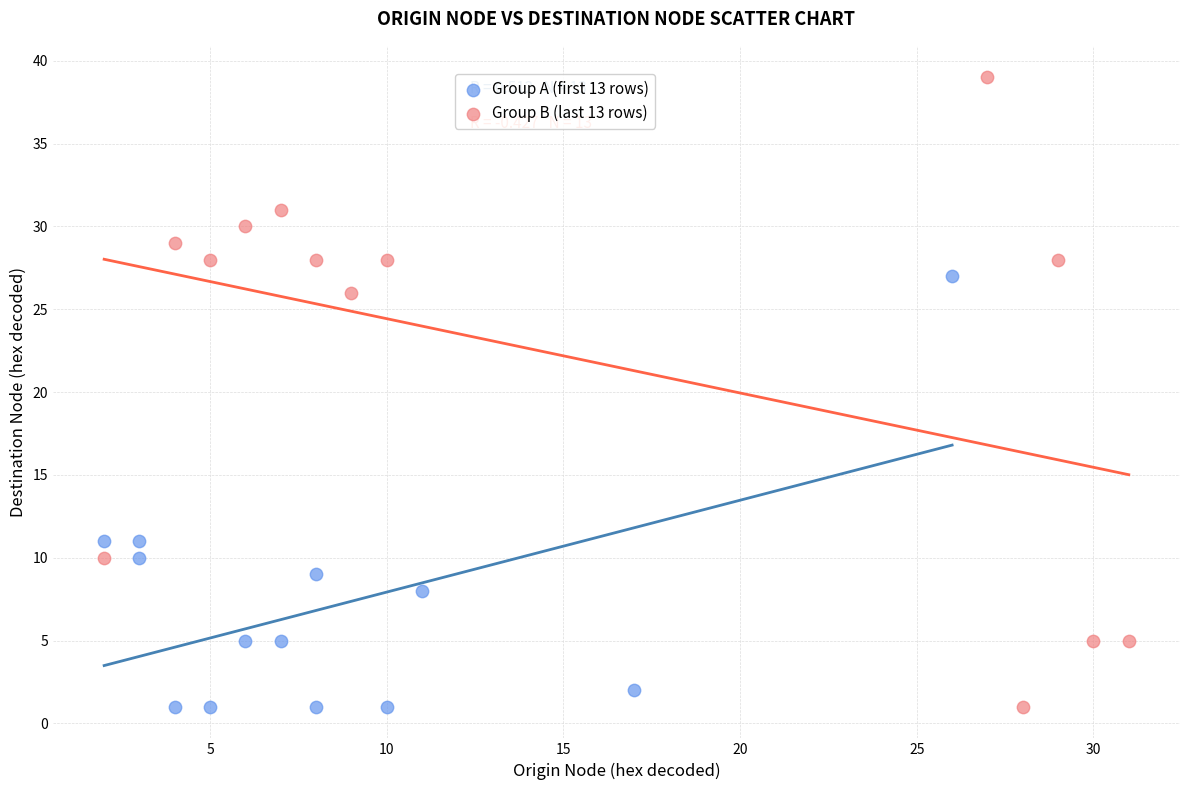

Which series reaches the maximum Y coordinate?

Group B (last 13 rows)